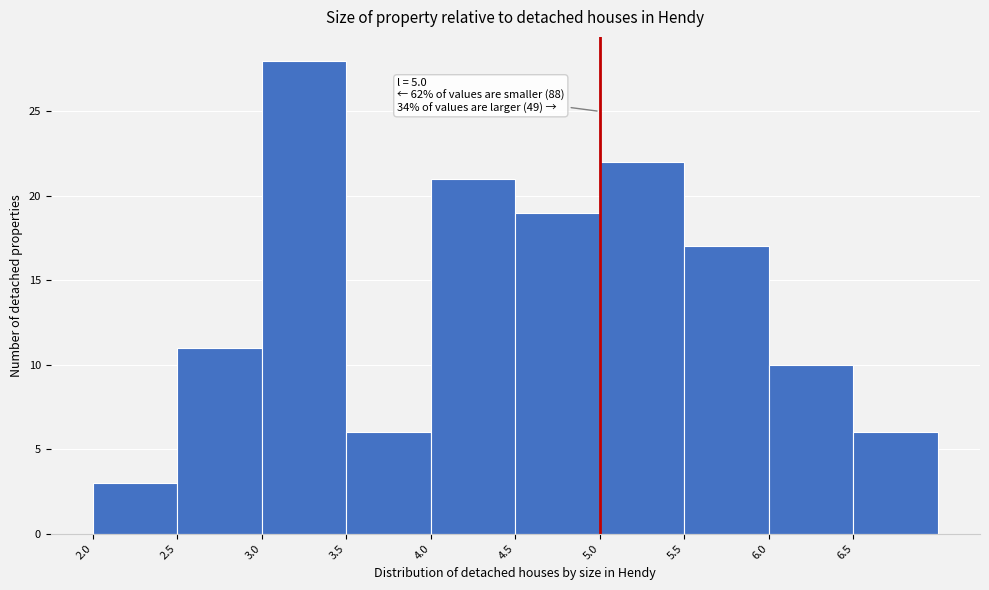

Which range on the x-axis has the tallest bar?

3.0 to 3.5